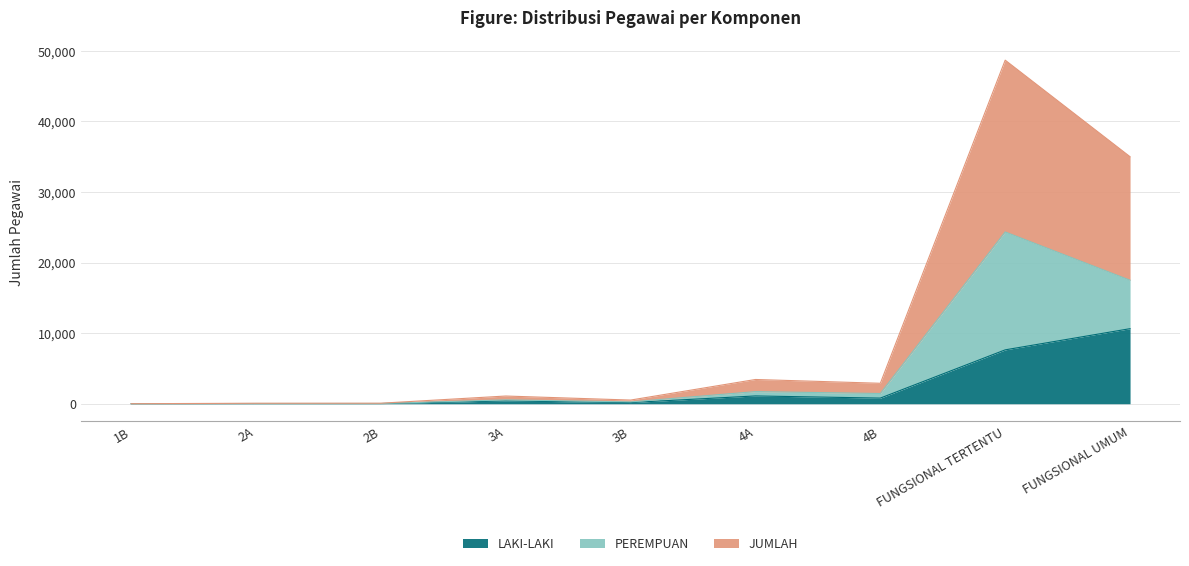

True or false: JUMLAH and LAKI-LAKI intersect in this chart.

False